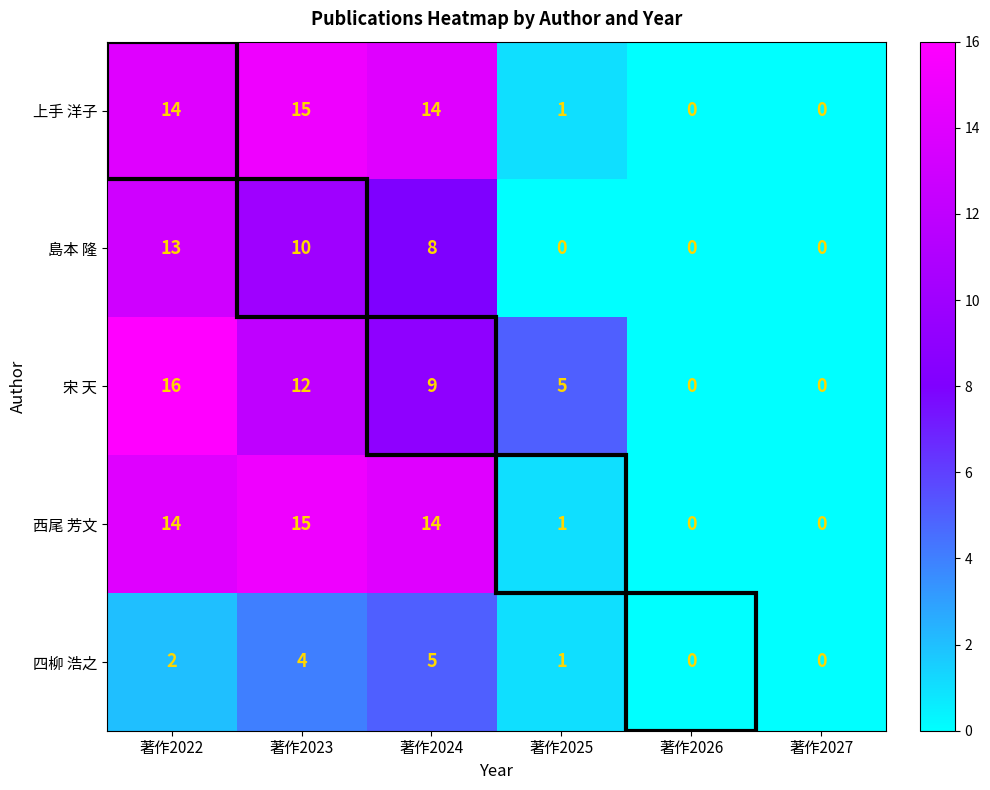

Is it true that 四柳 浩之 equals 0 at 著作2026?

True